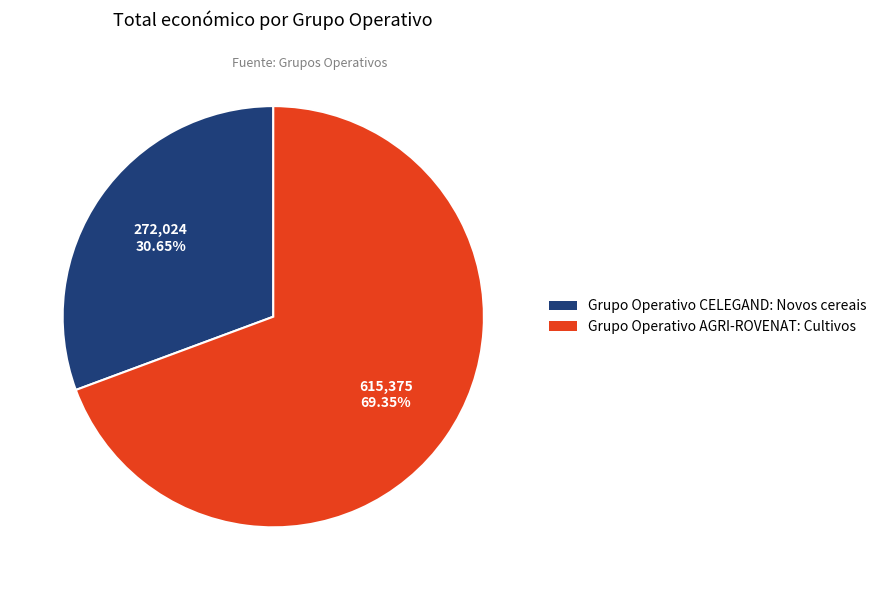

Is the sum of Grupo Operativo CELEGAND: Novos cereais and Grupo Operativo AGRI-ROVENAT: Cultivos greater than half?

Yes